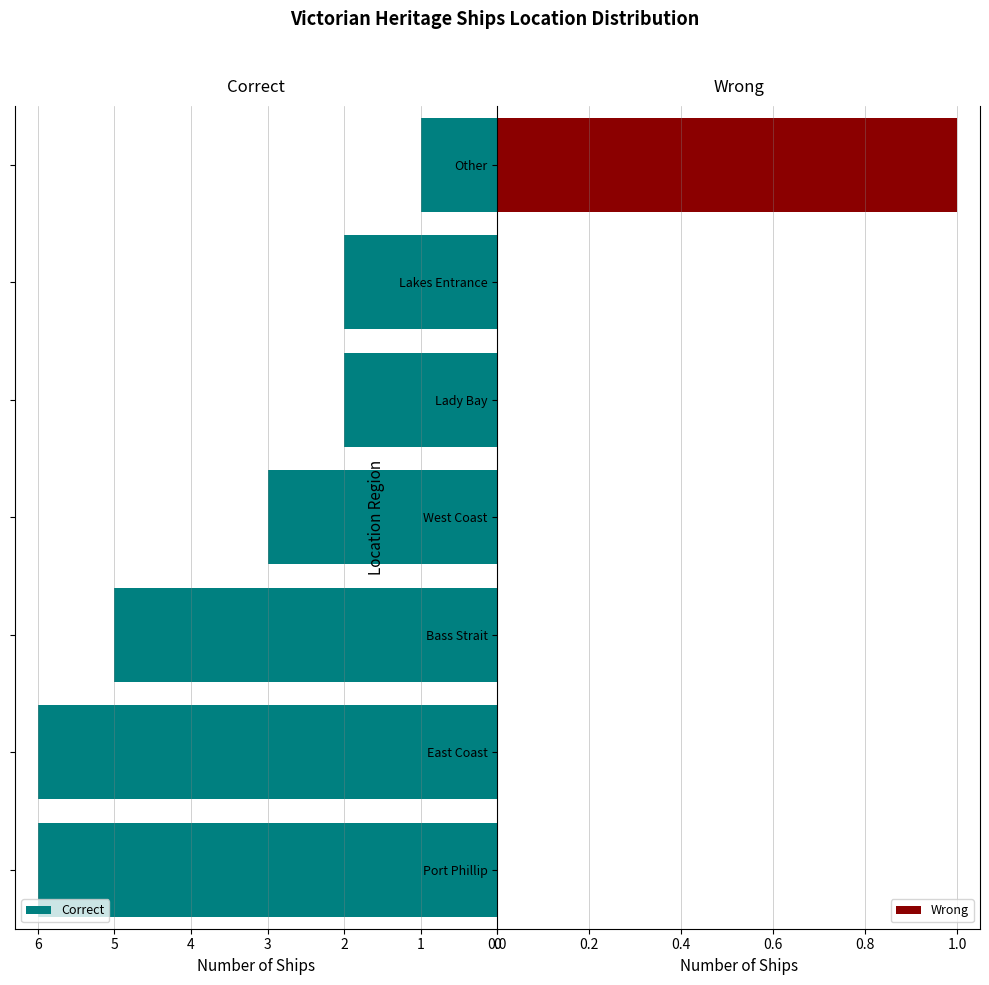

What is the difference between the second highest and minimum values in the Correct series?

5